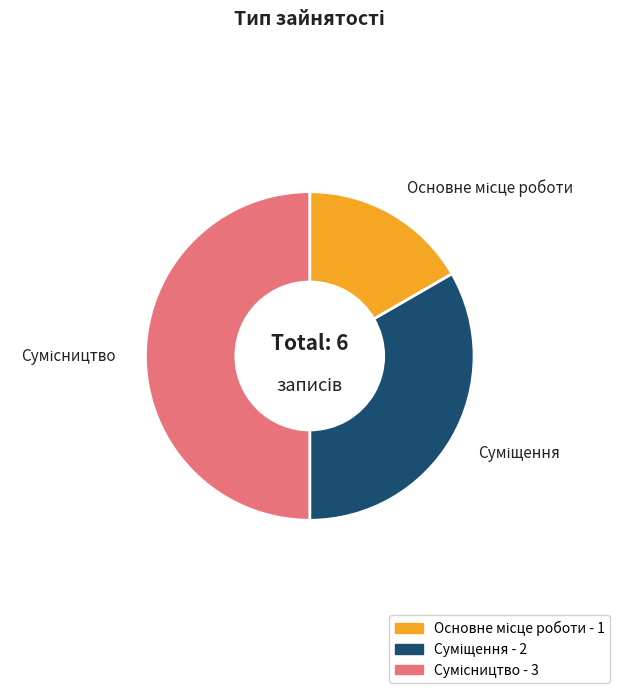

Count the number of slices in the pie.

3